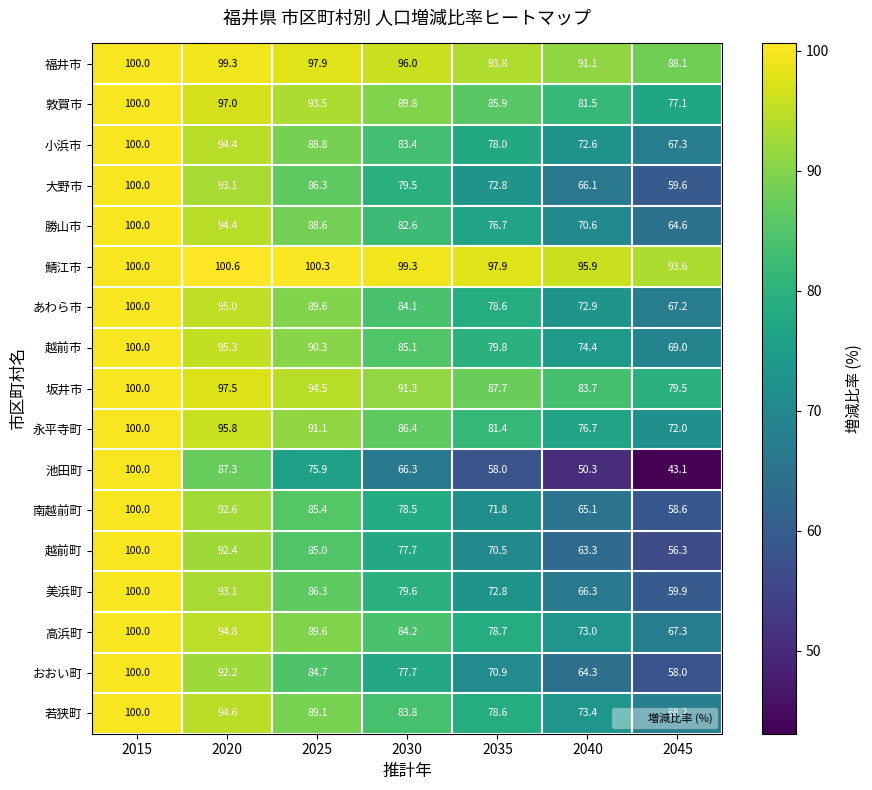

List the labels in order of 勝山市 value, smallest first.

2045, 2040, 2035, 2030, 2025, 2020, 2015